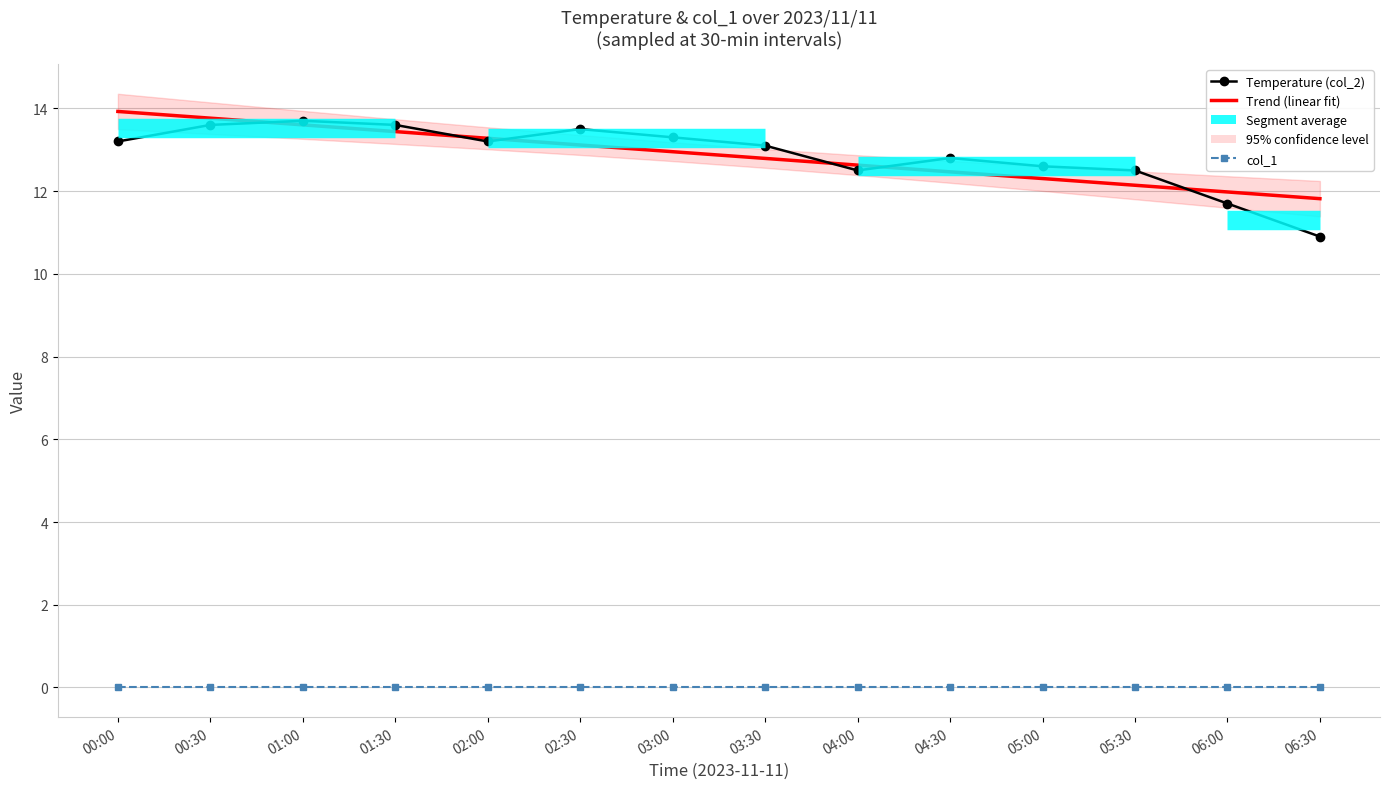

What is the maximum value shown in the chart?

13.9